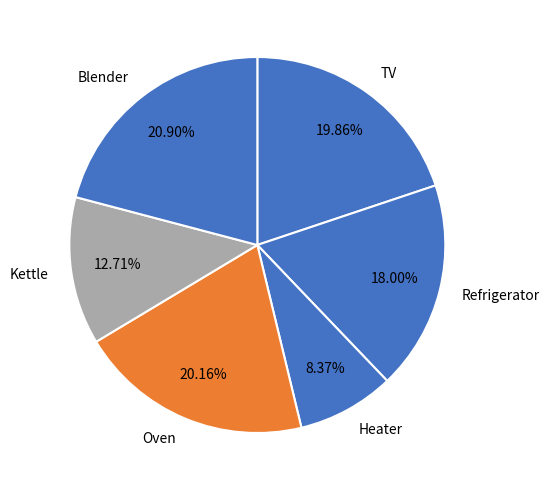

Combined, do Blender and Oven account for over 50%?

No